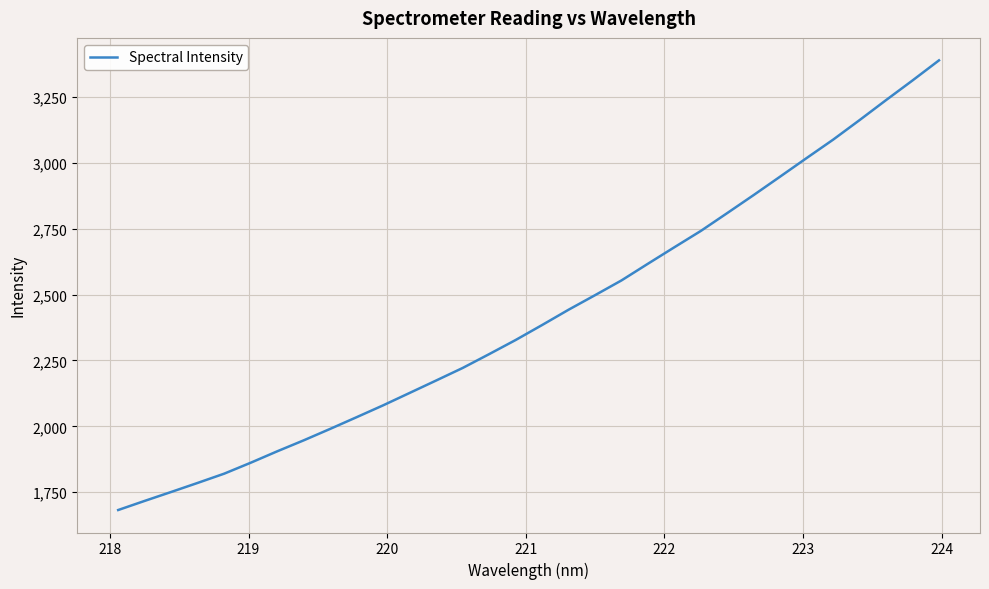

How many values are below 2384?

16